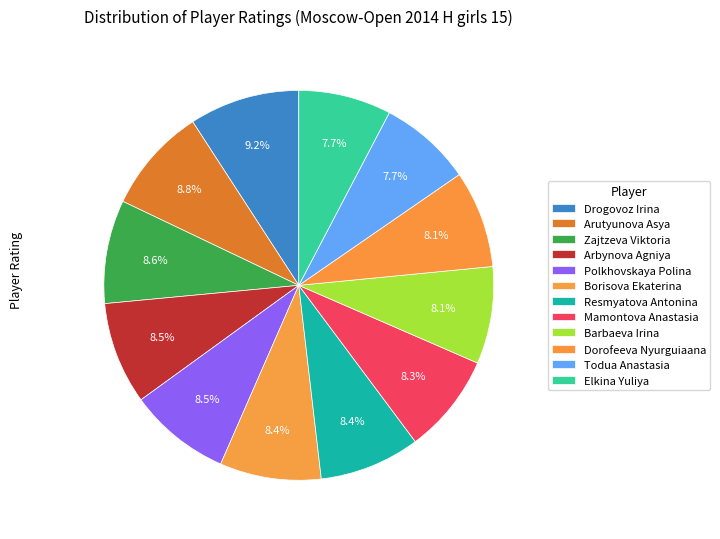

Is it true that Arutyunova Asya is 18% of the pie?

False